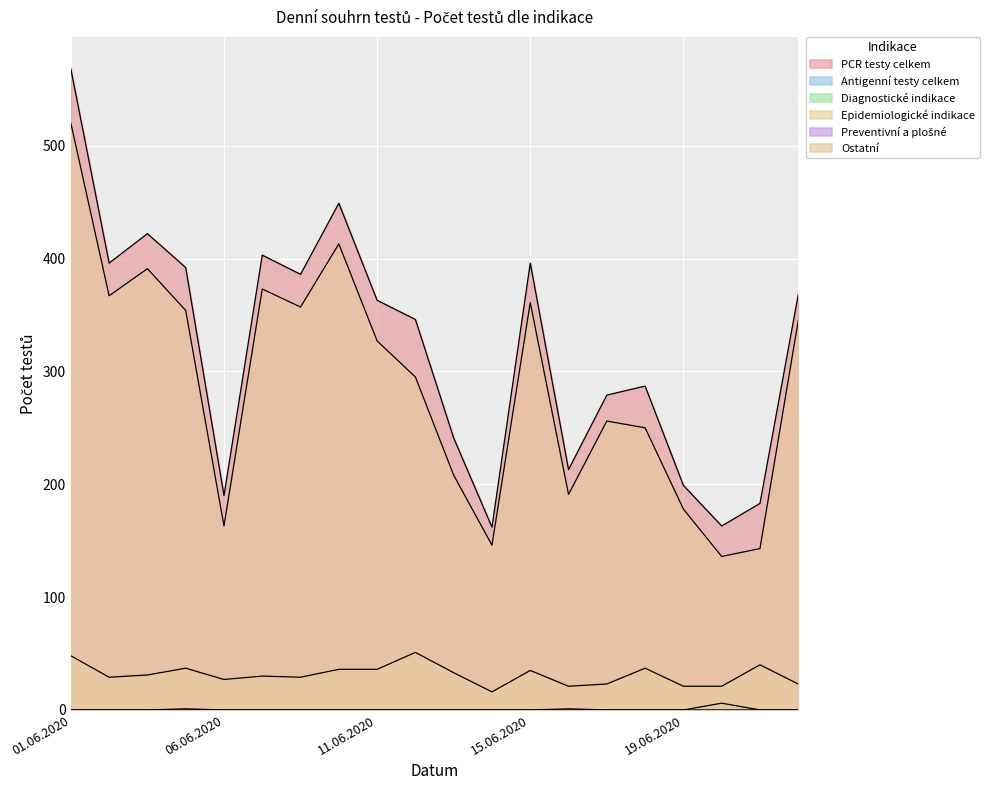

True or false: Epidemiologické indikace and Diagnostické indikace intersect in this chart.

False